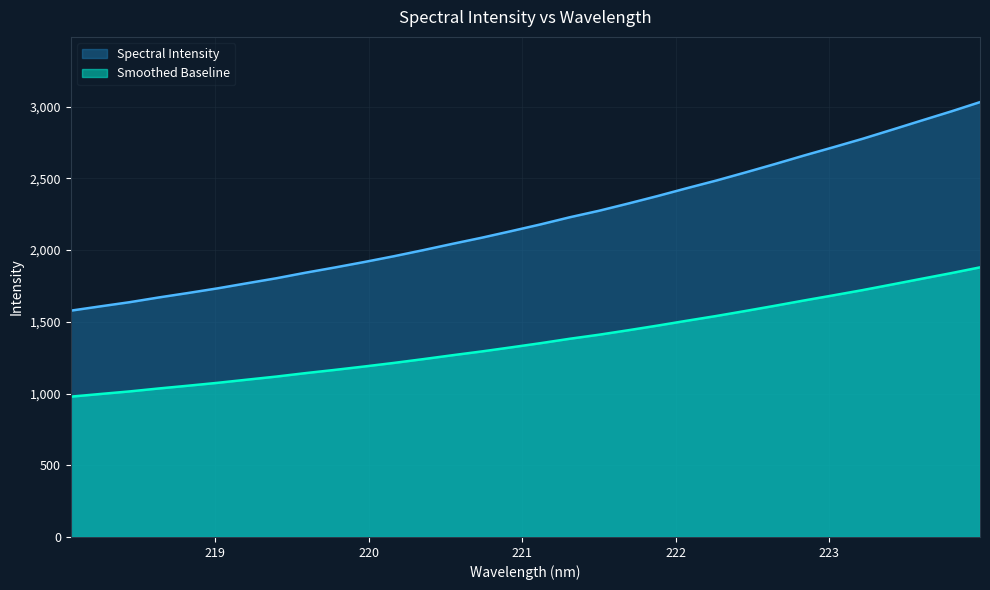

What is the difference between the maximum and minimum values?

1454.0